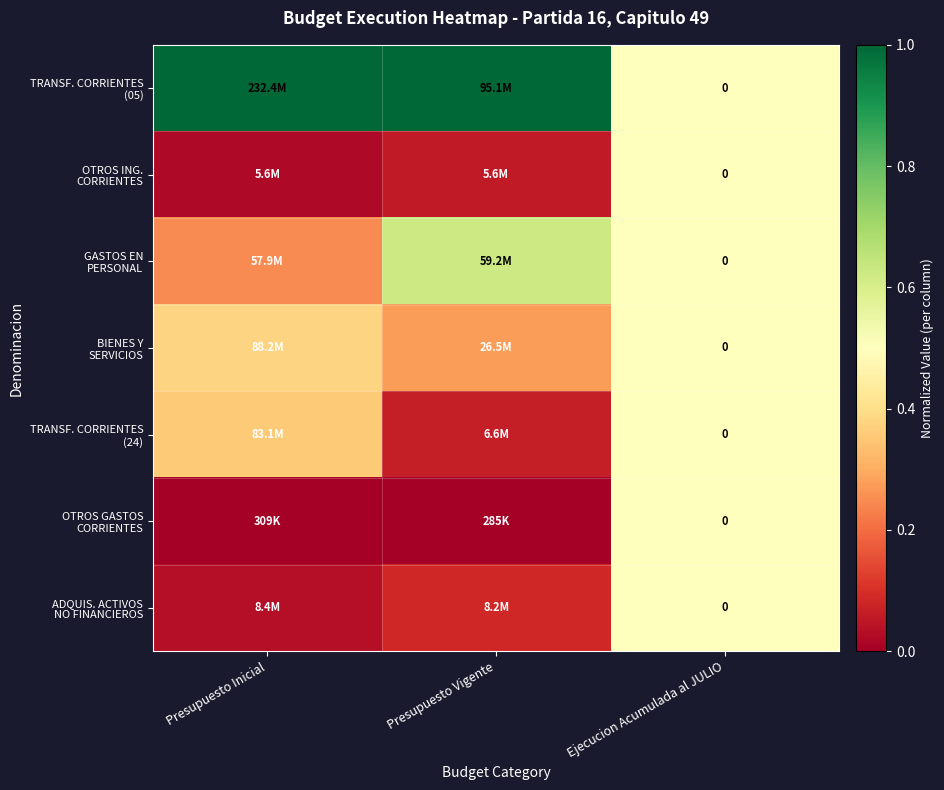

What is the difference between the maximum and minimum values in the ADQUIS. ACTIVOS NO FINANCIEROS series?

0.5